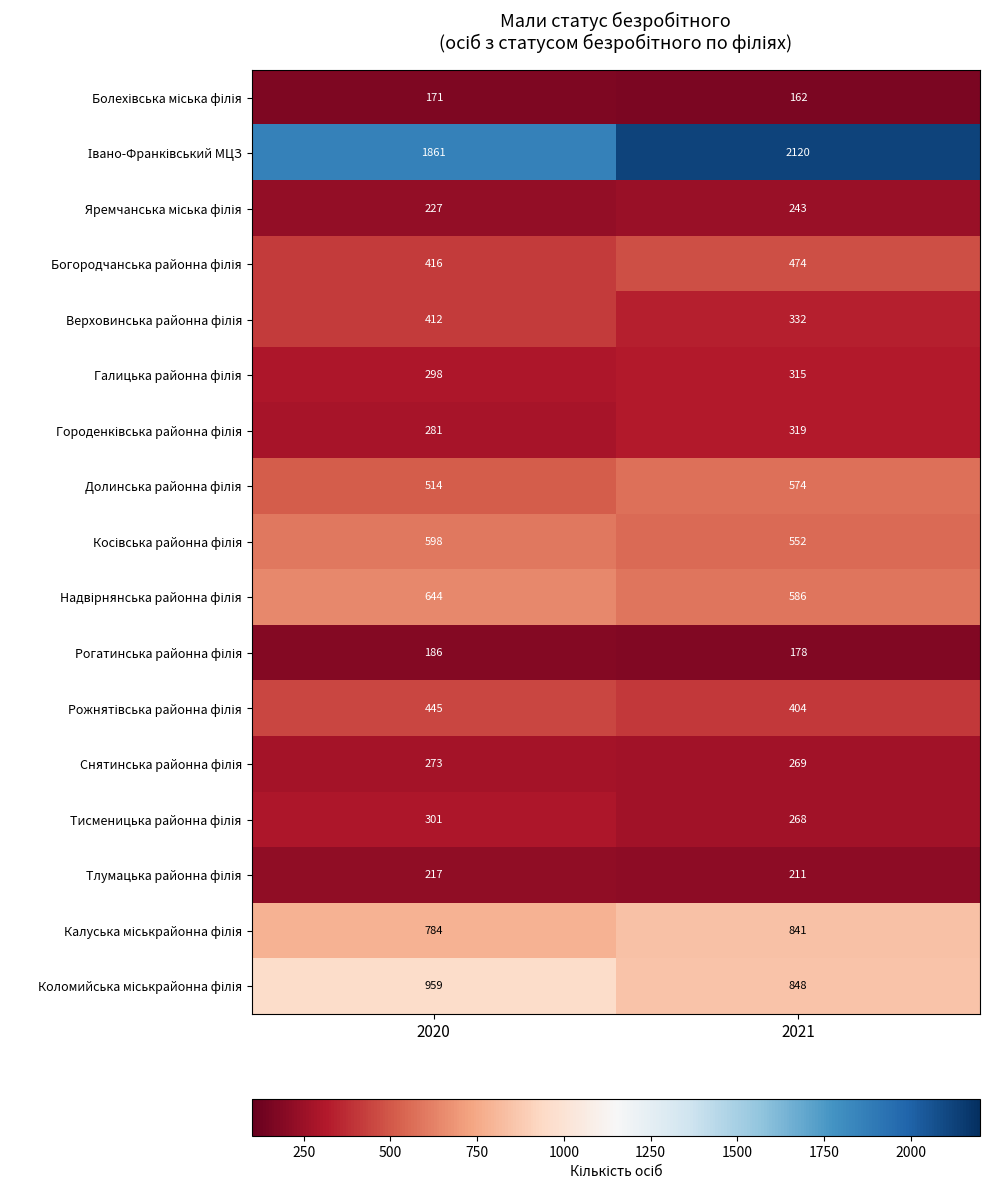

Which label corresponds to the smallest value in the chart?

2021